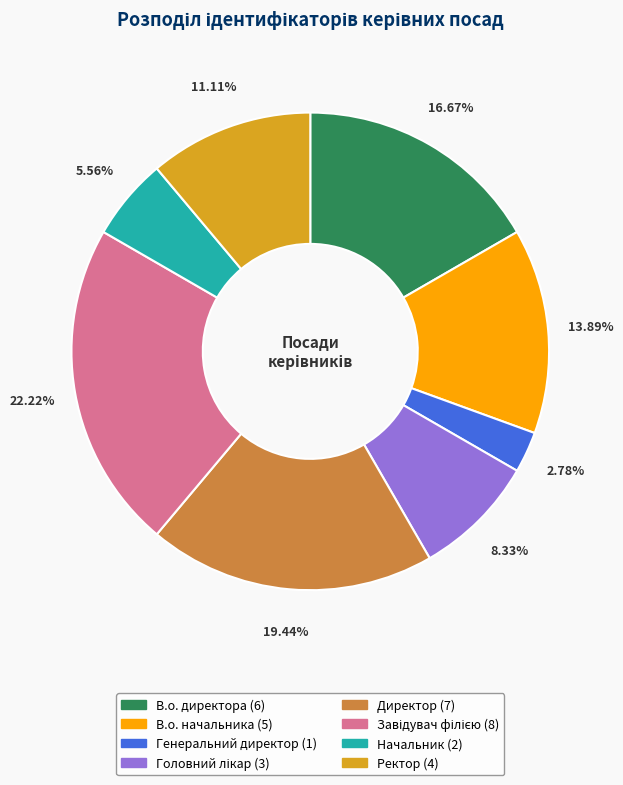

How many slices are in this pie chart?

8